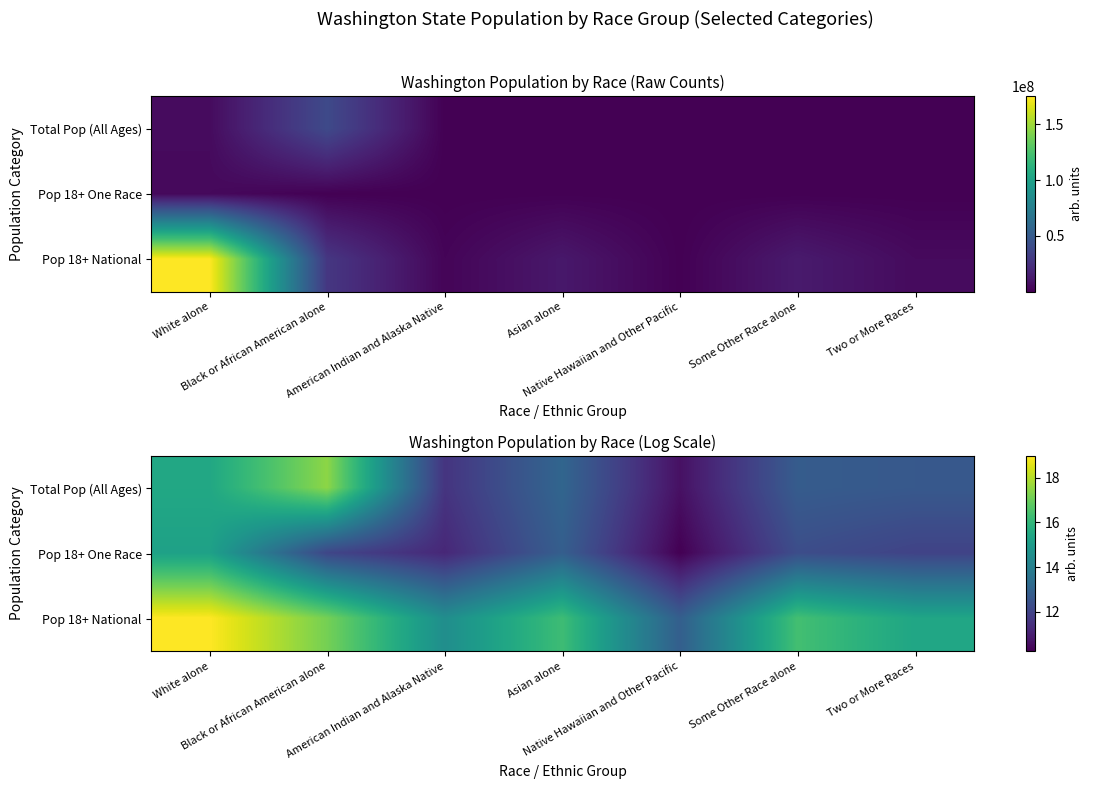

Is it true that Pop 18+ National equals 9.0 at White alone?

False